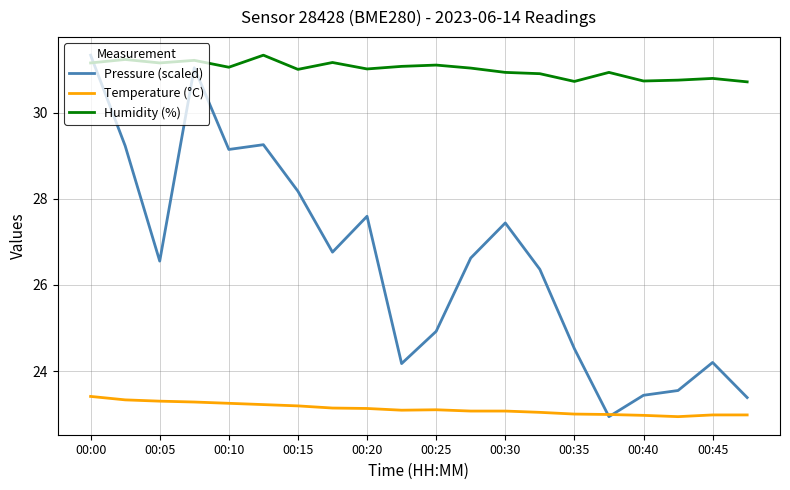

Which series has the largest range (max minus min)?

Pressure (scaled)